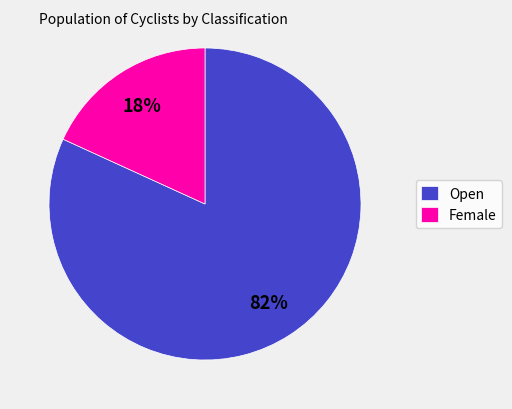

Is the sum of Open and Female greater than half?

Yes